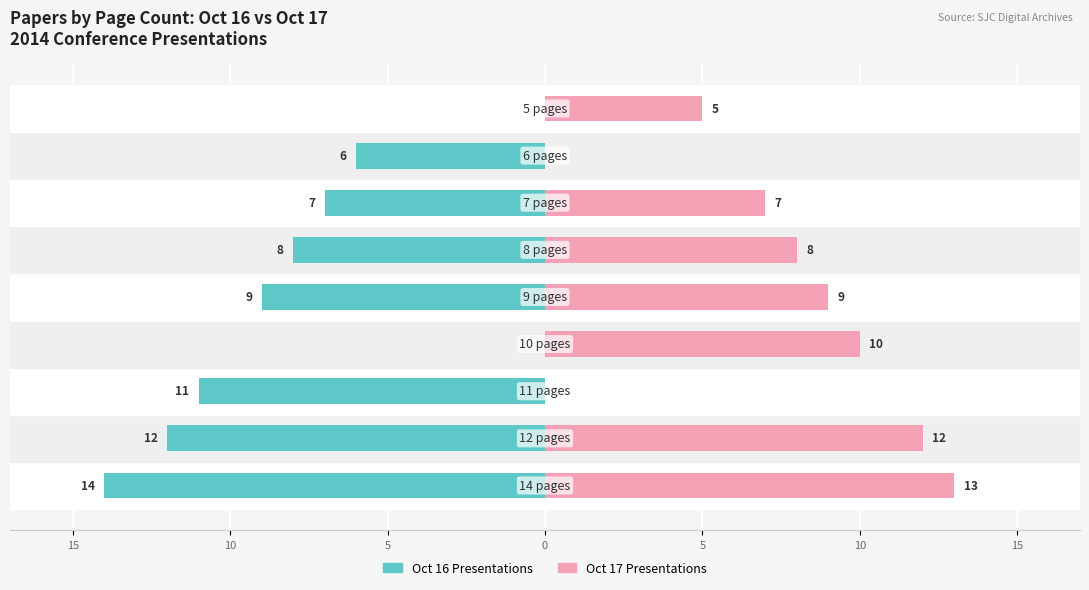

Are the bars horizontal?

Yes